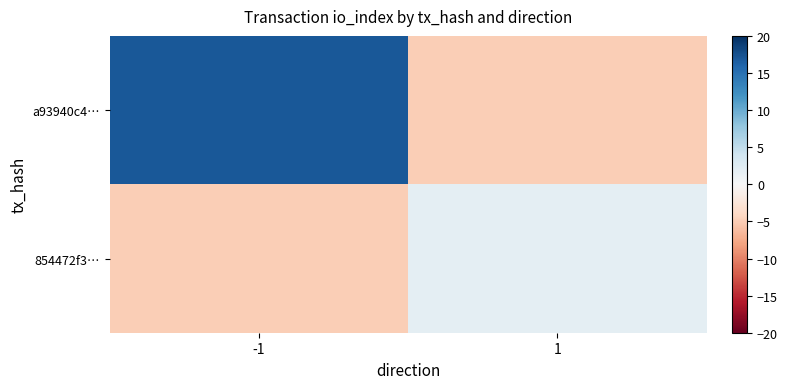

At how many categories does at least one series exceed -2?

2